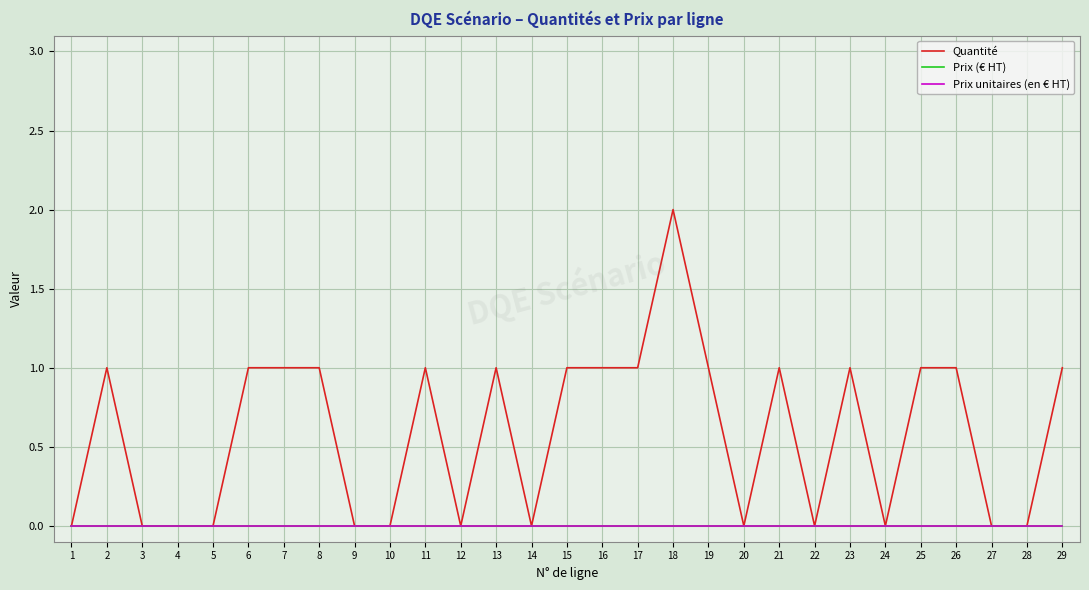

What are all the series names shown in the legend?

Quantité, Prix (€ HT), Prix unitaires (en € HT)